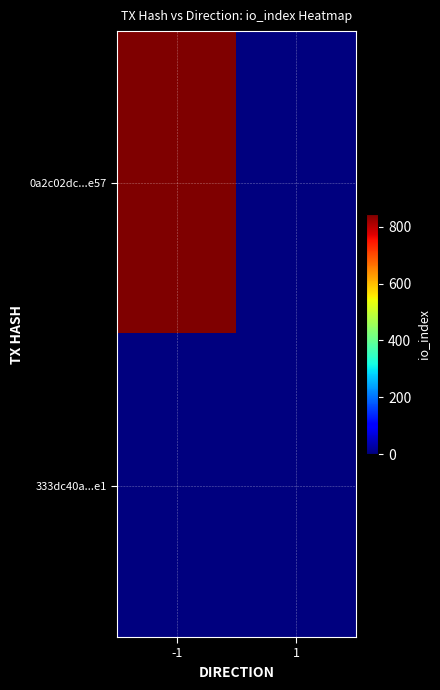

Rank the series by their maximum value, from lowest to highest.

333dc40a...e1, 0a2c02dc...e57